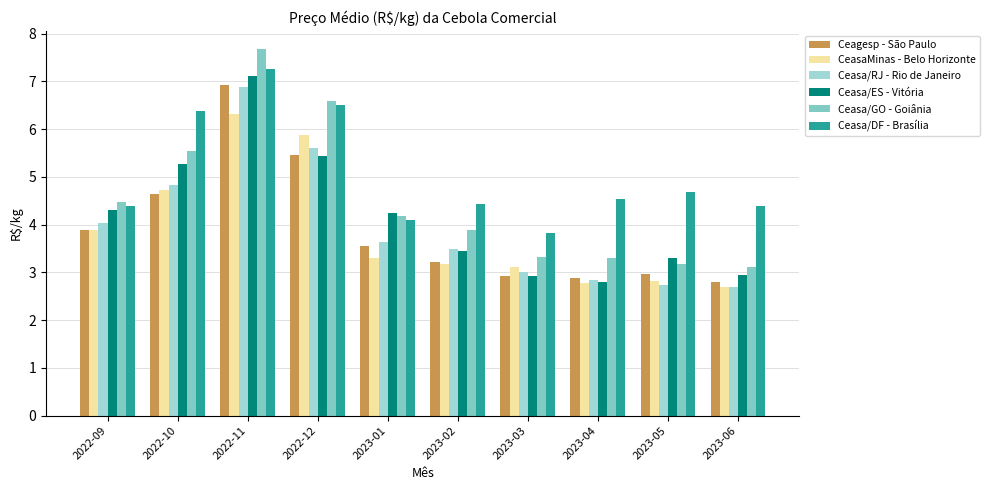

Which series has the largest total across all categories?

Ceasa/DF - Brasília